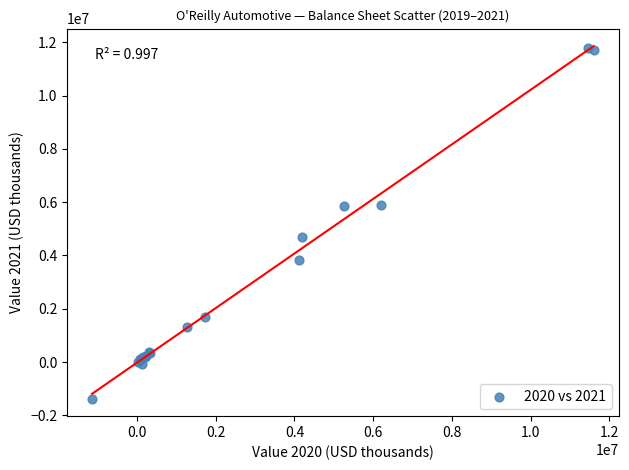

What Y value in the scatter plot is closest to 5209664?

4695312